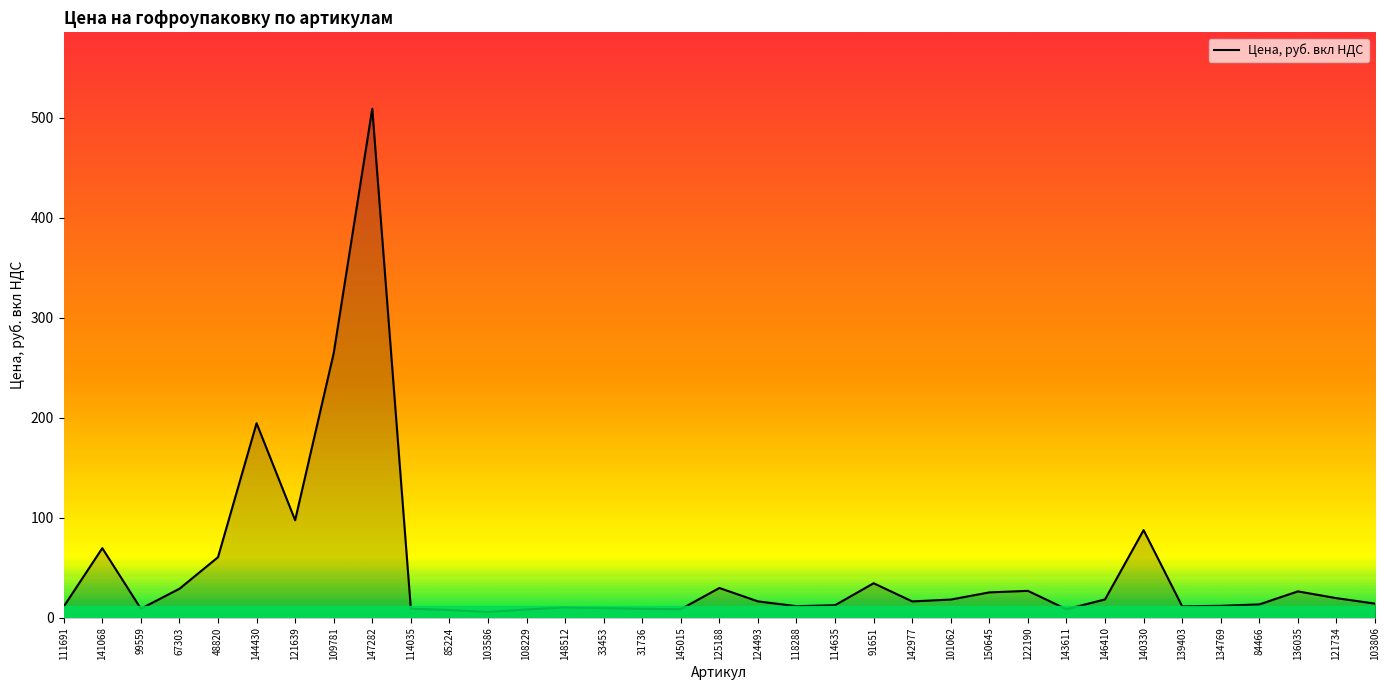

Where is the data nearest to the value 257?

109781